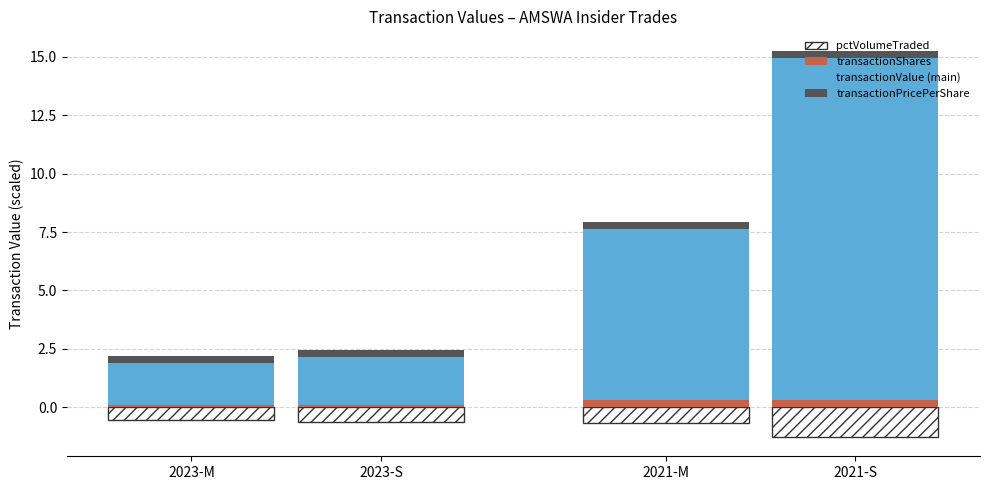

Which series has the widest spread of values?

transactionValue (main)